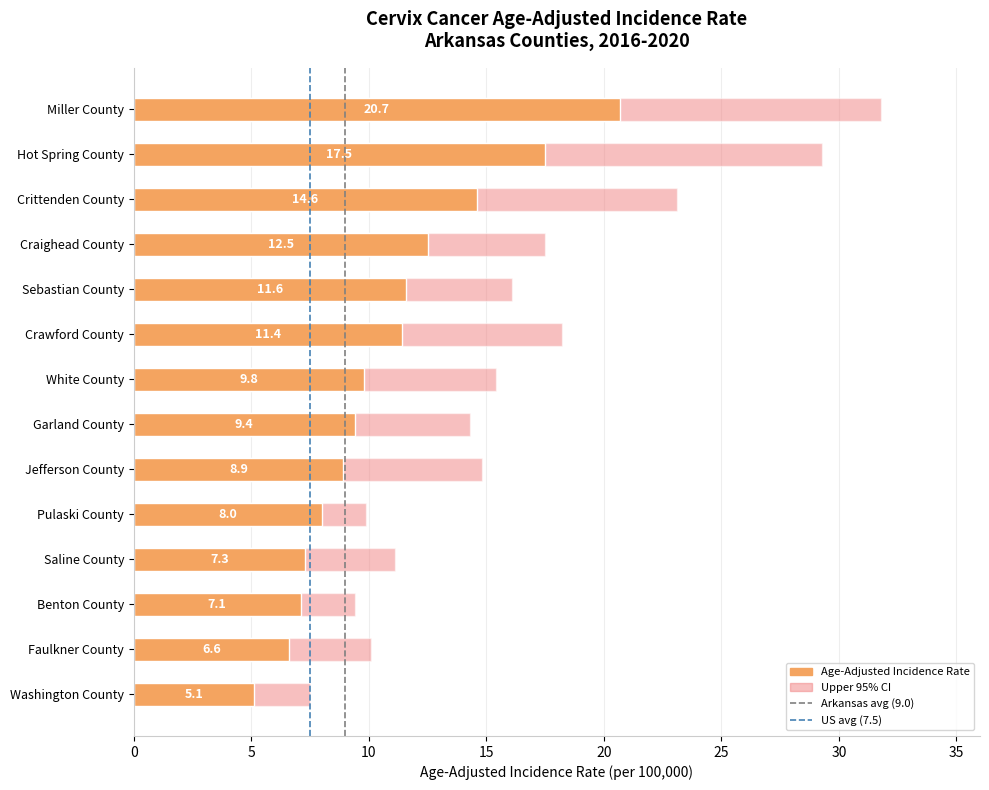

How many series are shown in this chart?

2